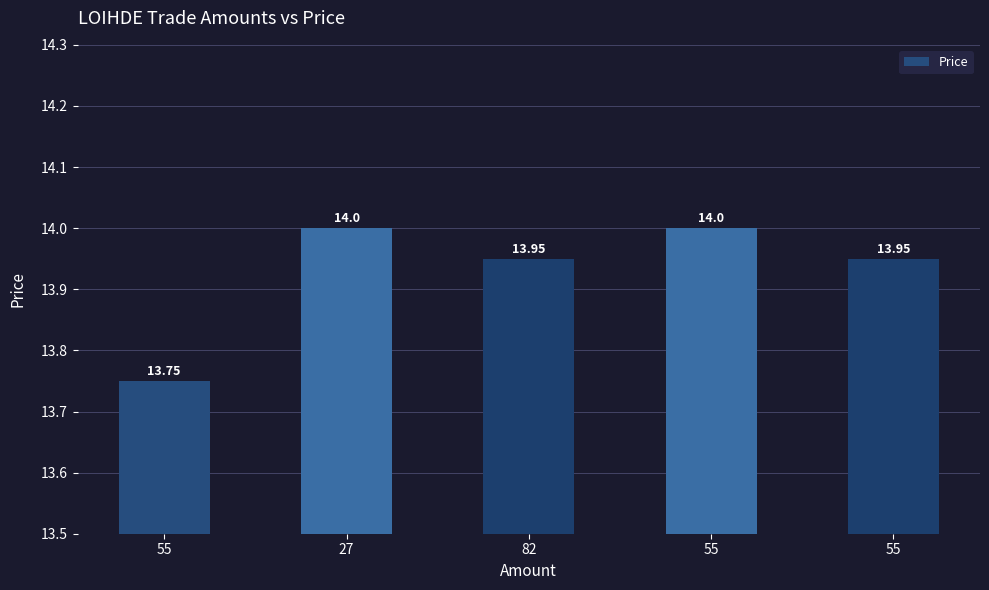

At which label is the value closest to 13?

55